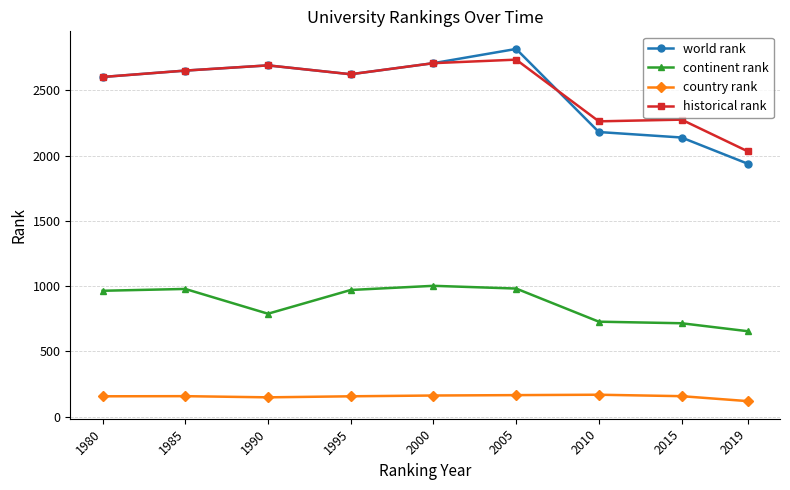

What is the minimum value for continent rank?

654